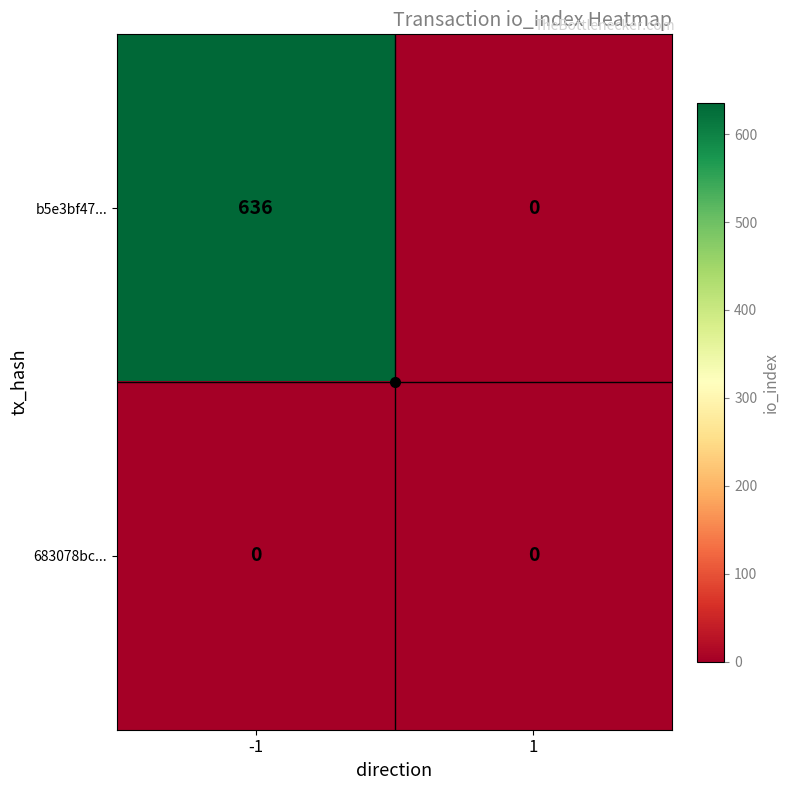

Between -1 and 1, which series saw the biggest shift?

b5e3bf47...